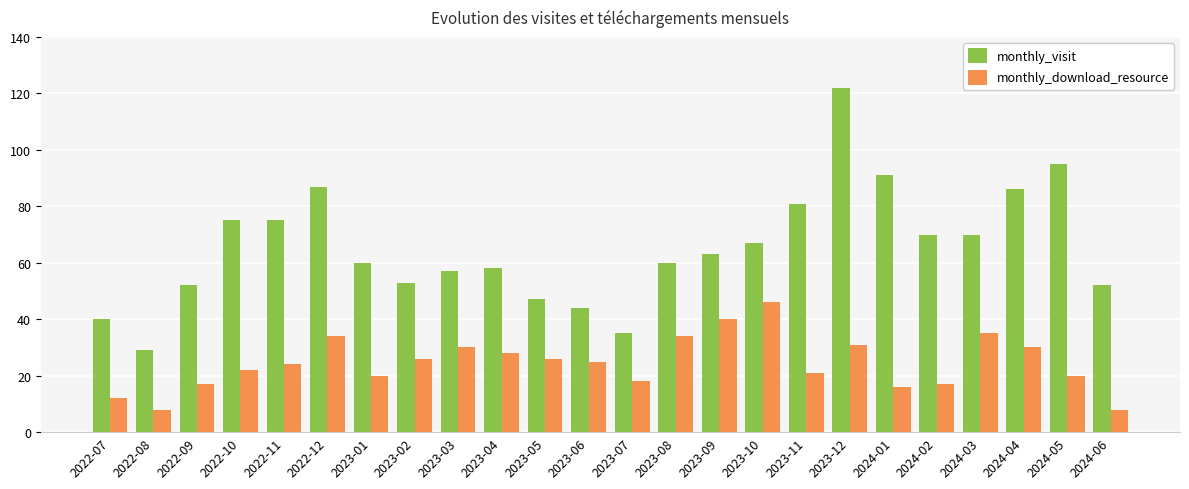

Rank the series by their maximum value, from highest to lowest.

monthly_visit, monthly_download_resource